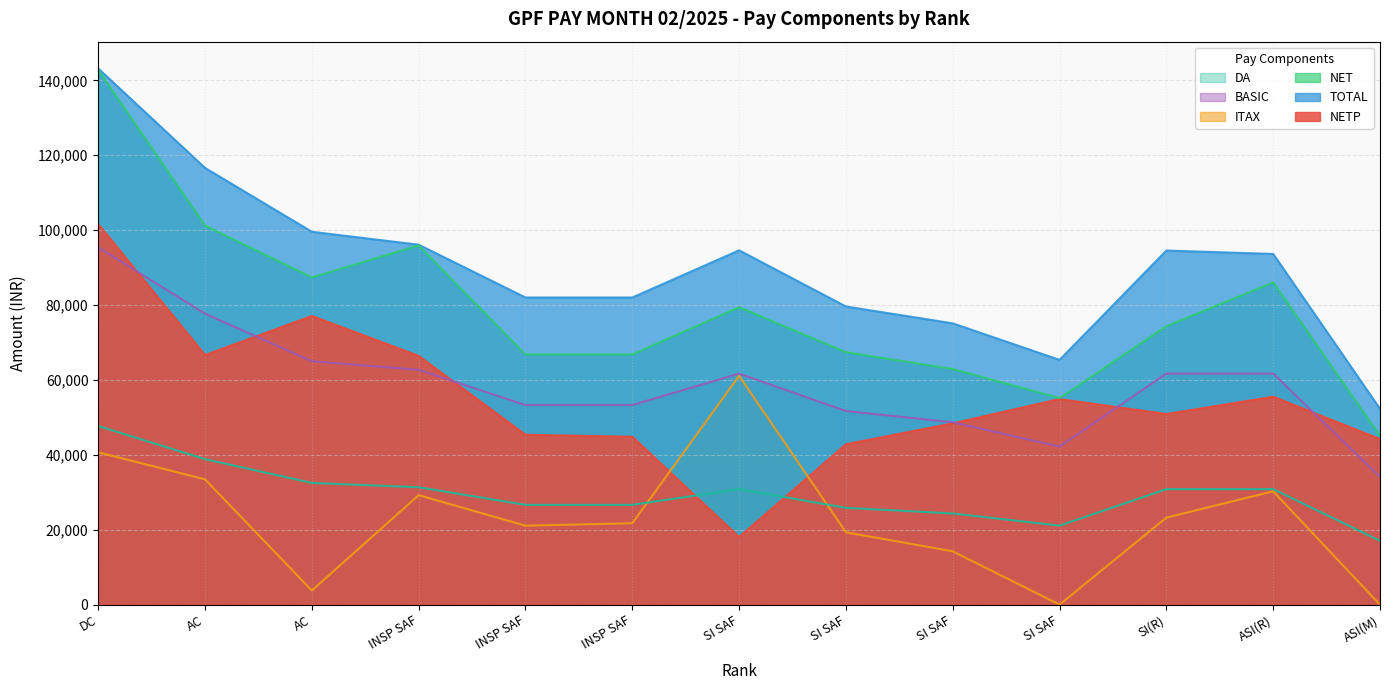

Count the number of data series in this chart.

6